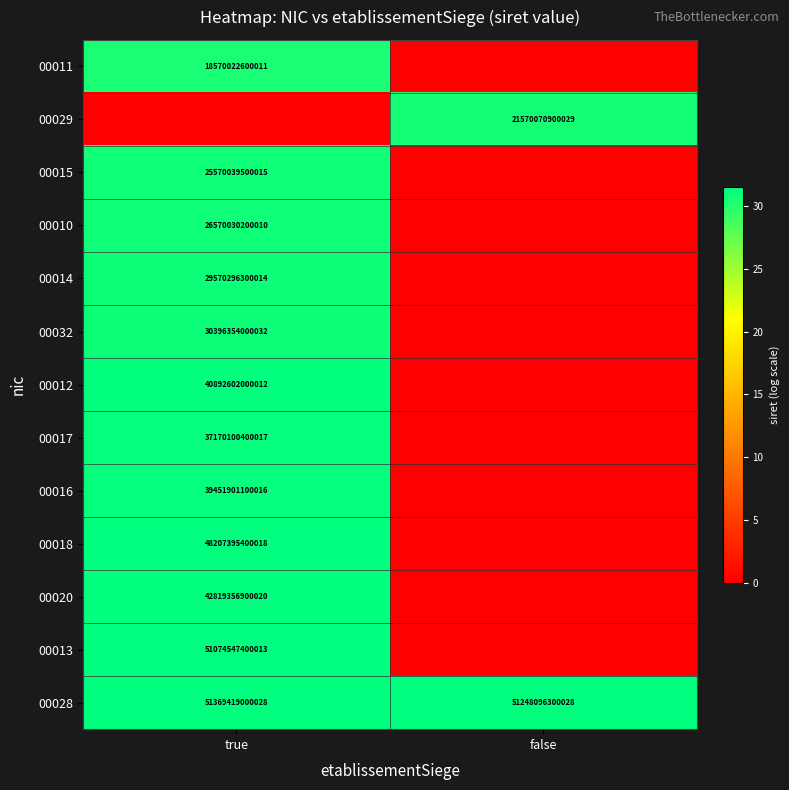

Is the value of 00032 at true greater than the value of 00013 at true?

No